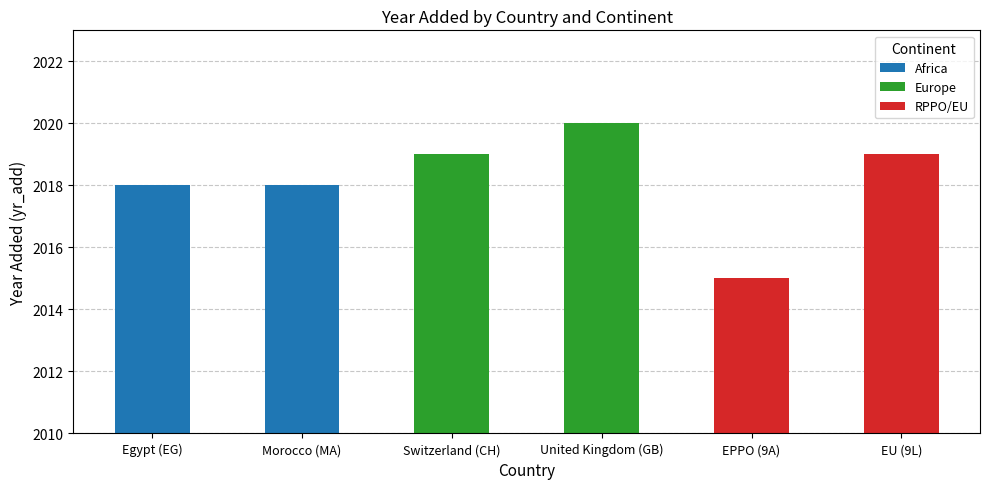

What are all the series names shown in the legend?

Africa, Europe, RPPO/EU